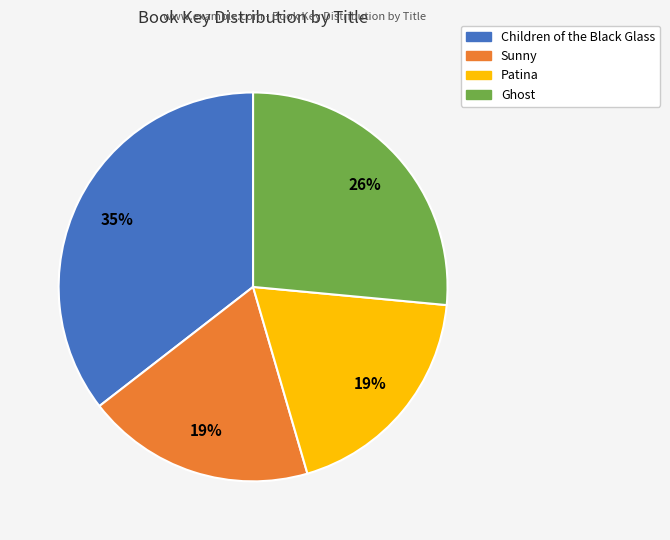

Which category has the biggest portion of the pie?

Children of the Black Glass